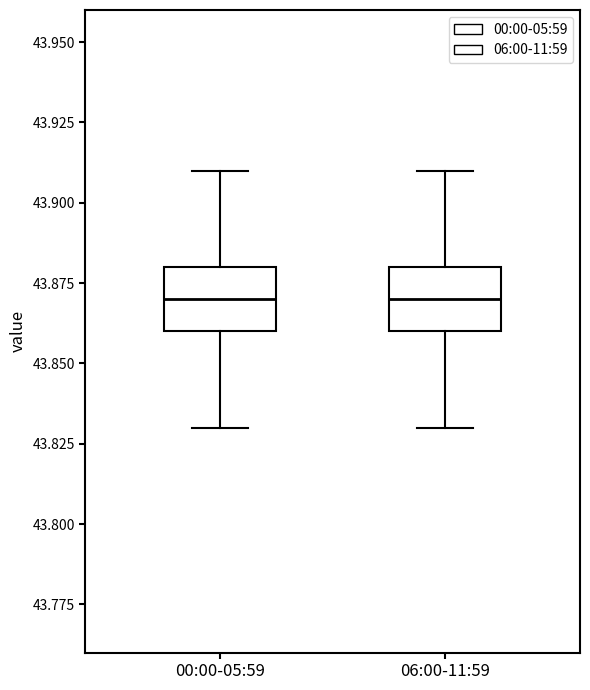

Where is the lower edge of the box for 06:00-11:59 on the y-axis? The values are not printed on the chart, so give them approximately, as read against the axis.

43.86